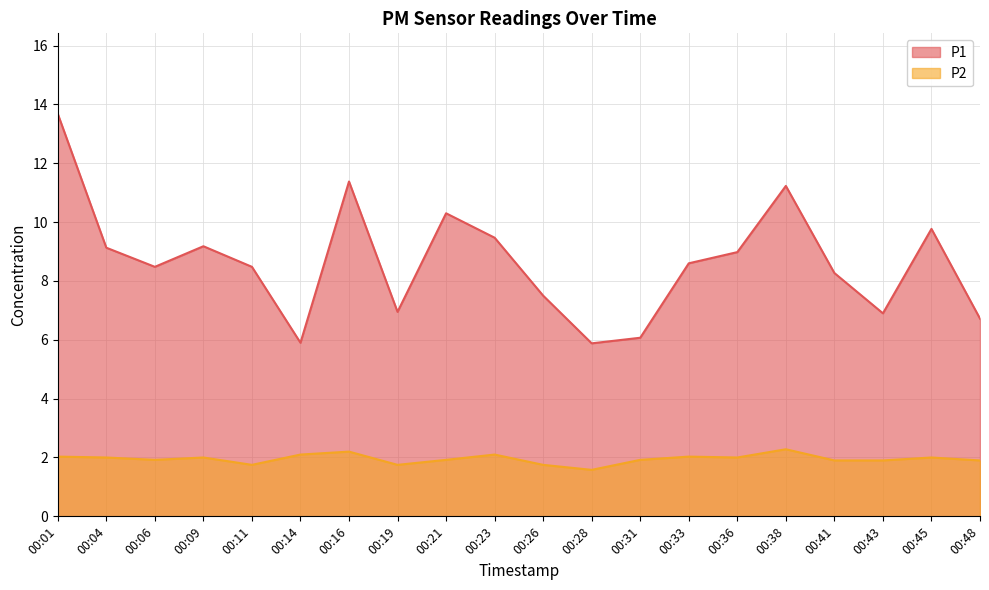

Which series has the largest range (max minus min)?

P1